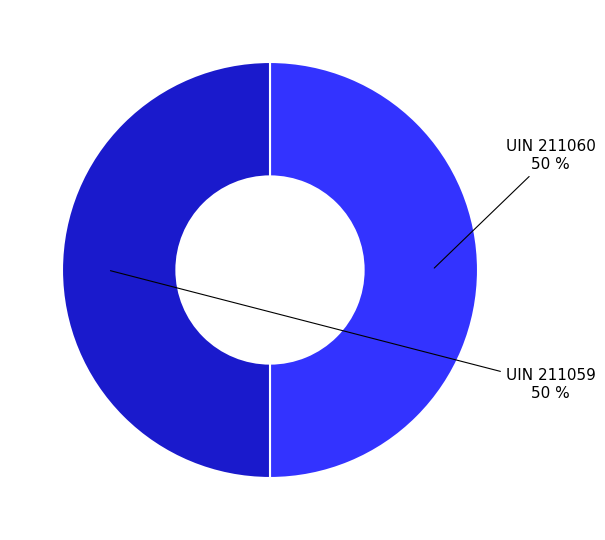

To the nearest percent, what is the average slice percentage?

50%